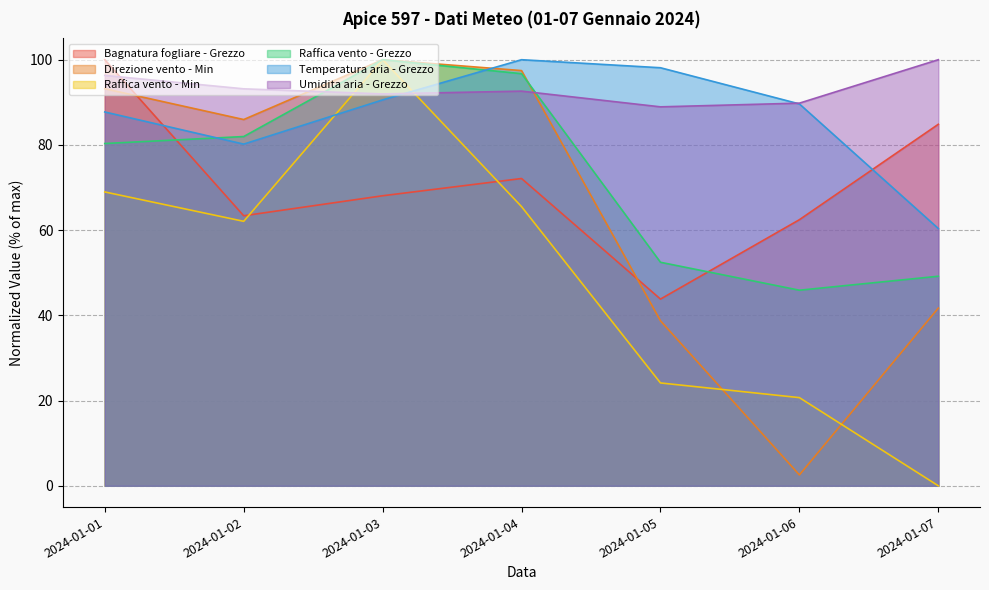

True or false: Raffica vento - Min and Temperatura aria - Grezzo cross at least once.

True